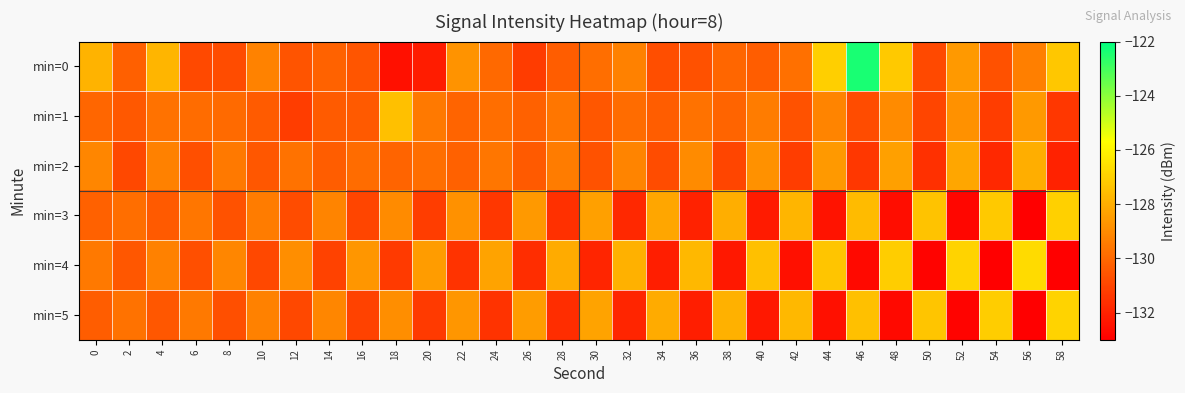

Which series has the widest spread of values?

min=0